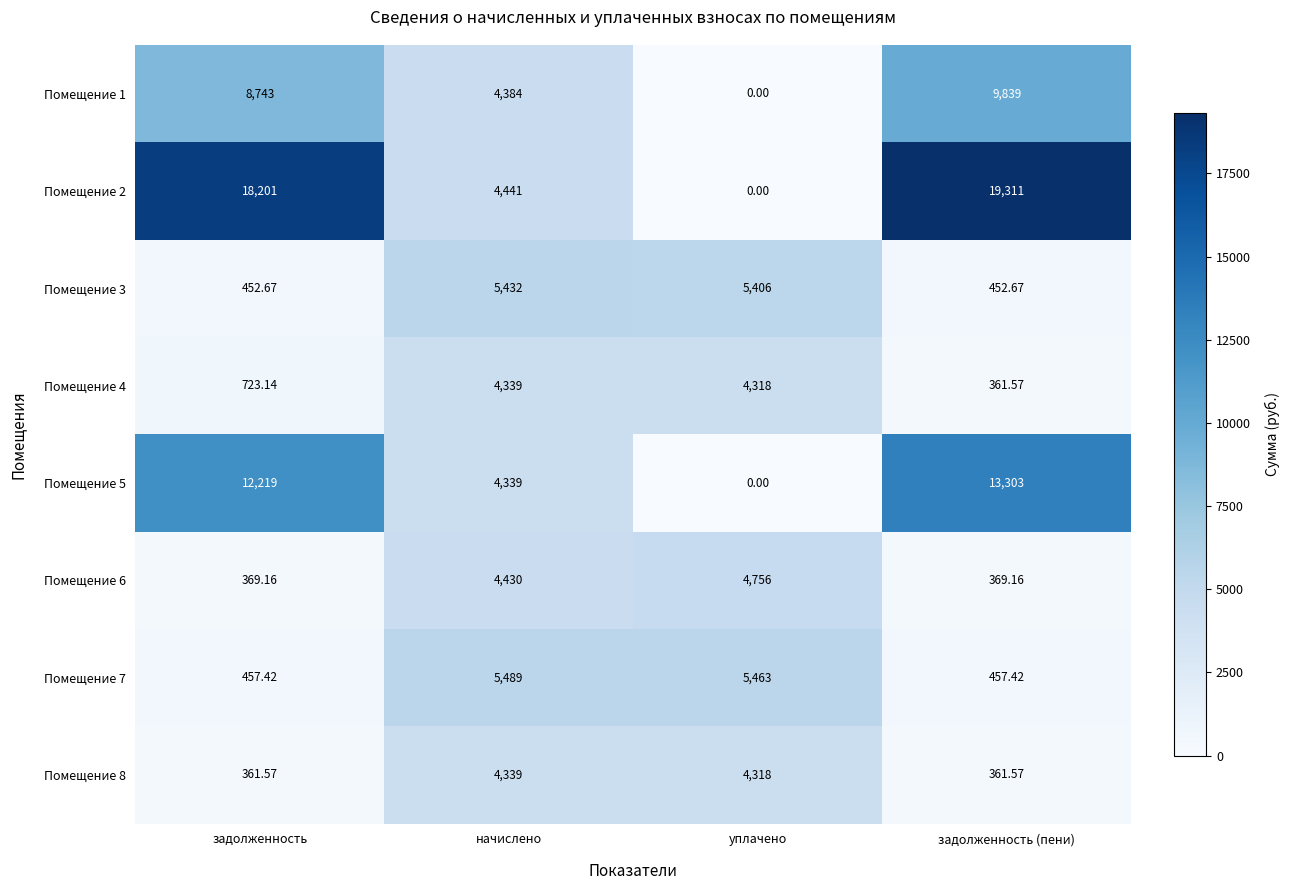

At how many categories does at least one series exceed 18293?

1